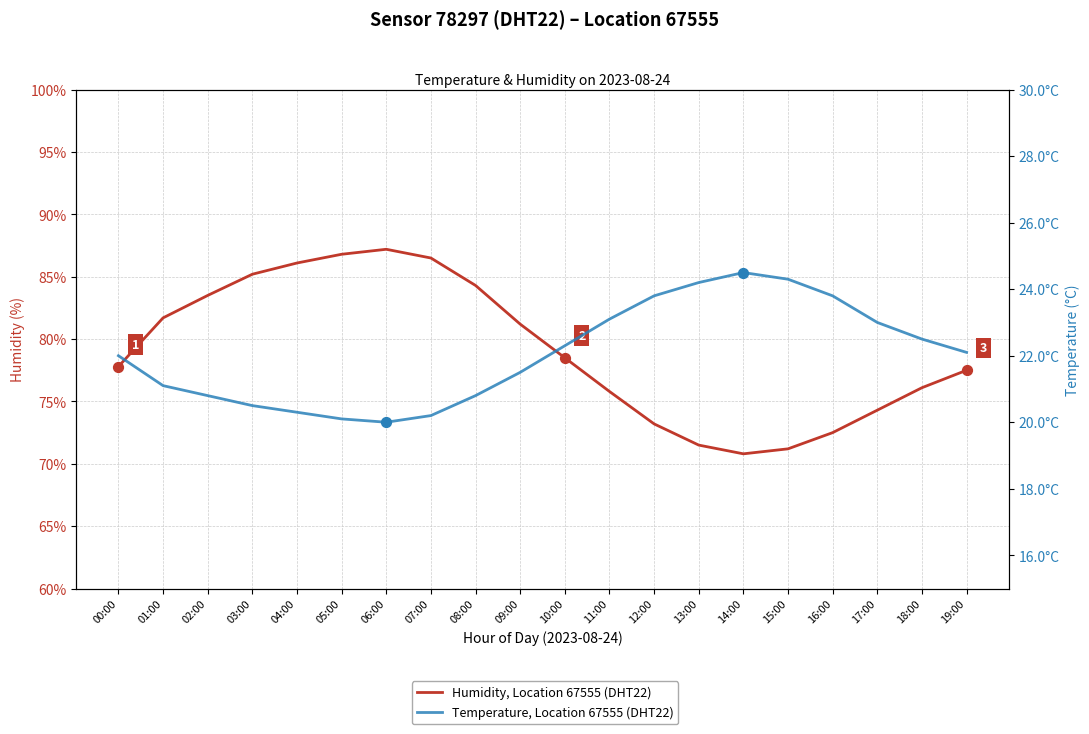

What is the total value across all series at 07:00?

106.7